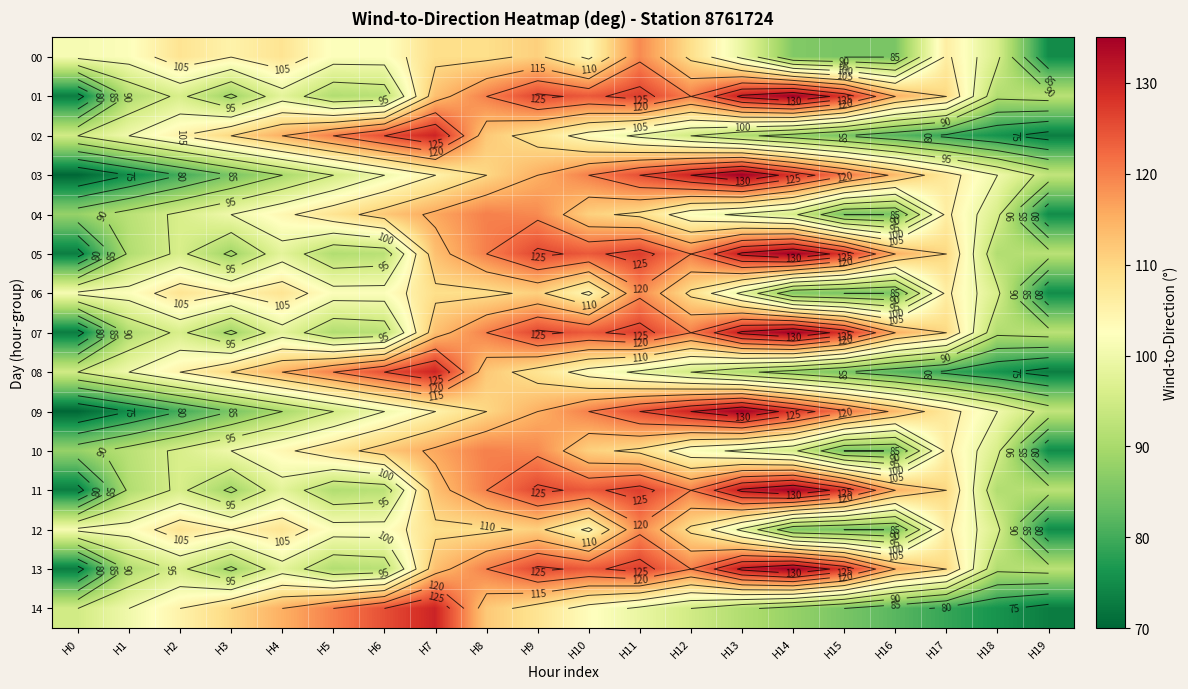

True or false: 00 has a value of 141 at H16.

False